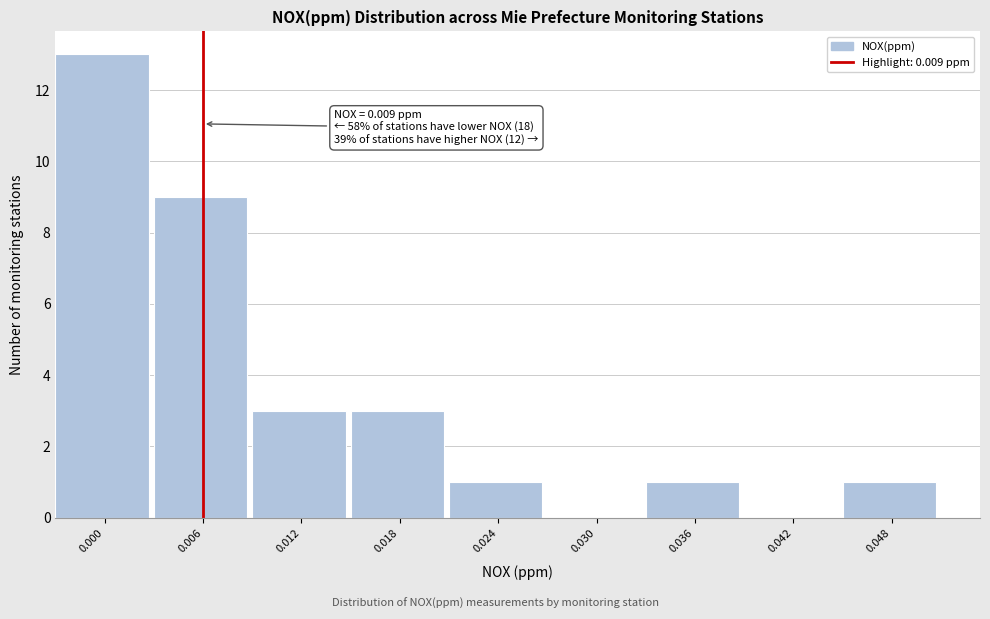

Reading left to right, transcribe all the data shown in this chart.

0.000=13	0.006=9	0.012=3	0.018=3	0.024=1	0.030=0	0.036=1	0.042=0	0.048=1